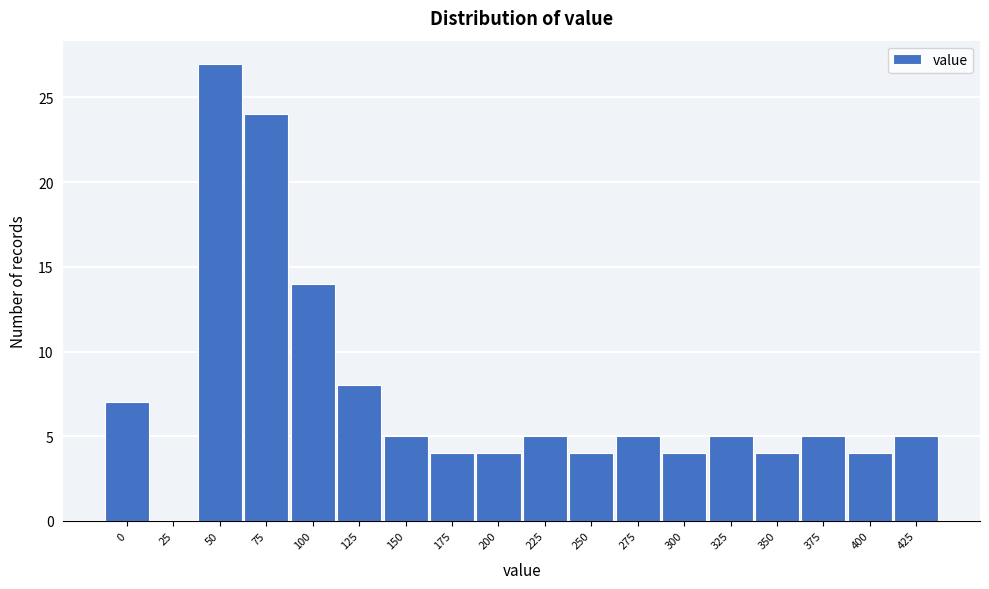

Reading left to right, what are all the values shown in this chart?

0=7	25=0	50=27	75=24	100=14	125=8	150=5	175=4	200=4	225=5	250=4	275=5	300=4	325=5	350=4	375=5	400=4	425=5